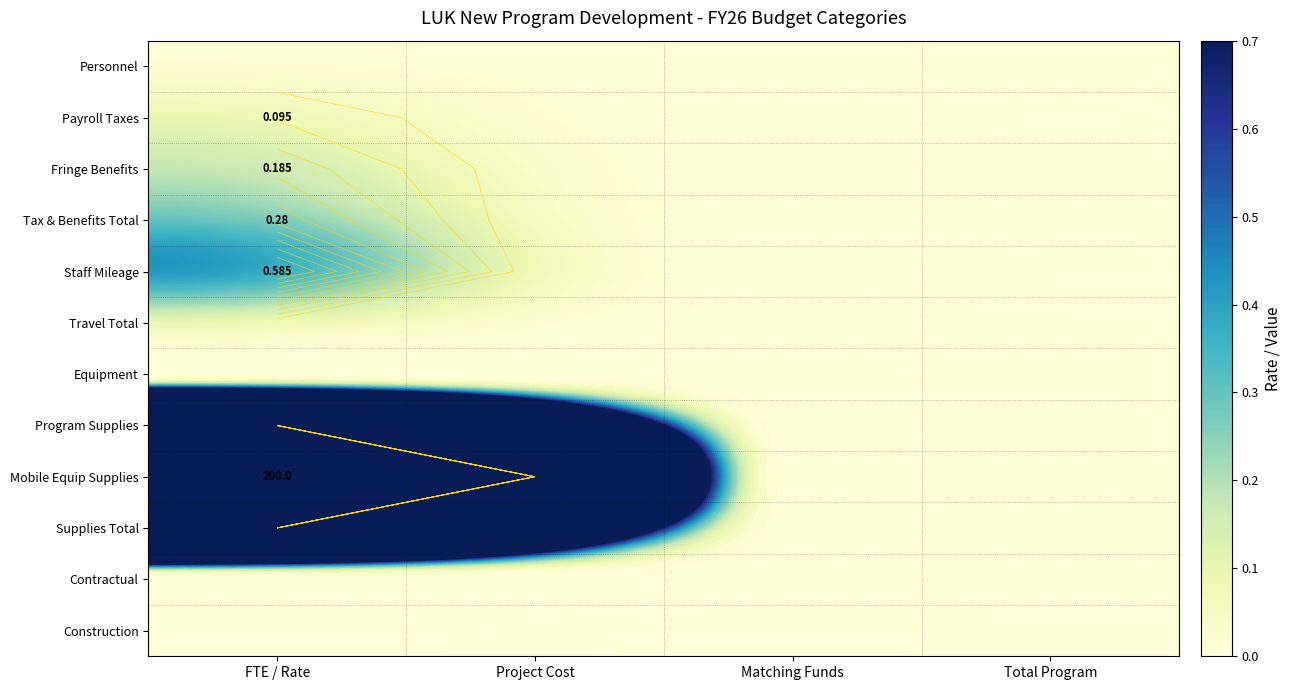

True or false: Tax & Benefits Total has a value of 0.0 at Matching Funds.

True